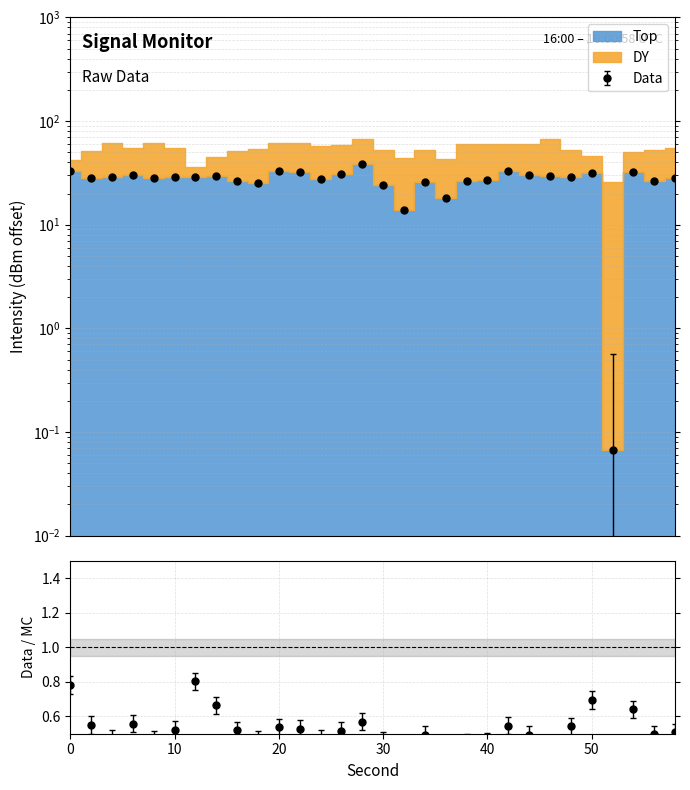

How many data points are above 28?

19